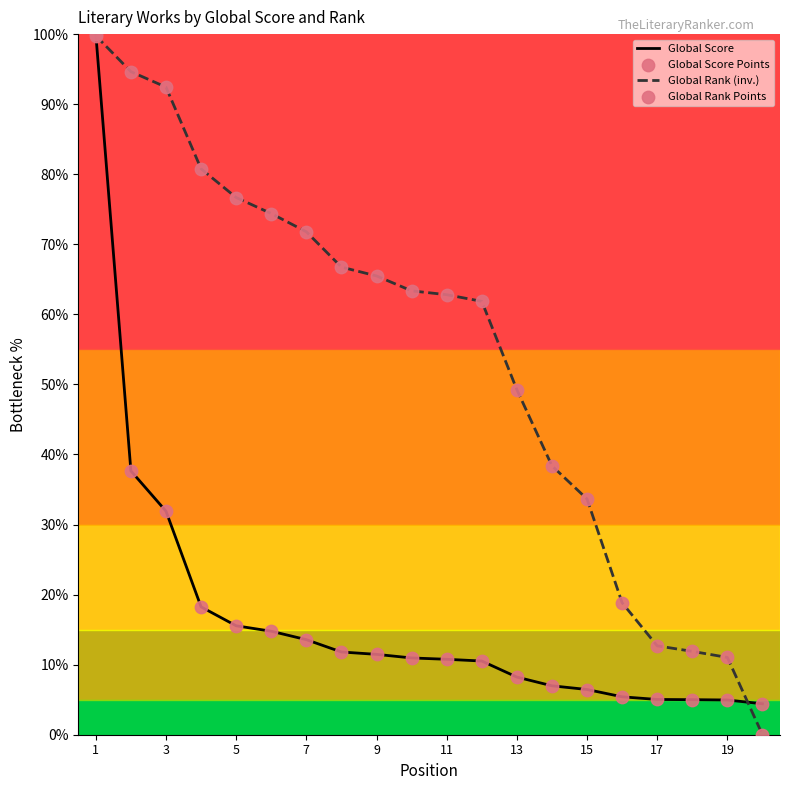

At how many categories does at least one series exceed 4?

20